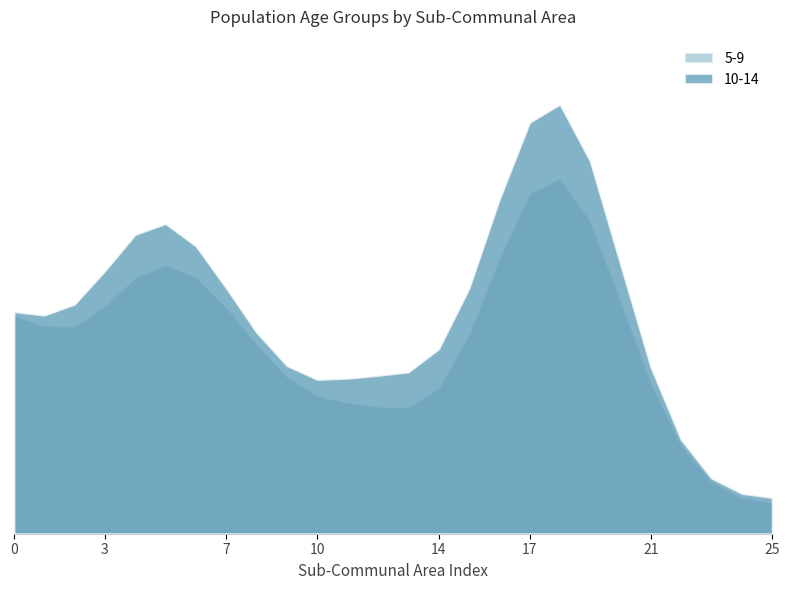

What are all the series names shown in the legend?

5-9, 10-14